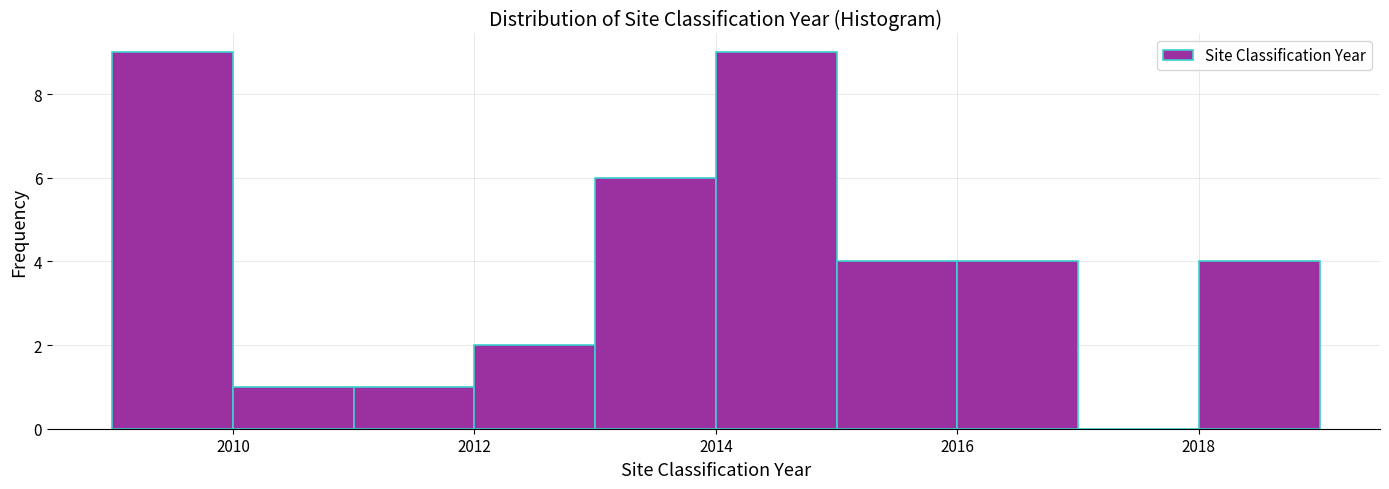

Reading left to right, list every bar in this chart as the range it spans on the x-axis followed by its height. The values are not printed on the chart, so give them approximately, as read against the axis.

2009 to 2010: 9
2010 to 2011: 1
2011 to 2012: 1
2012 to 2013: 2
2013 to 2014: 6
2014 to 2015: 9
2015 to 2016: 4
2016 to 2017: 4
2017 to 2018: 0
2018 to 2019: 4